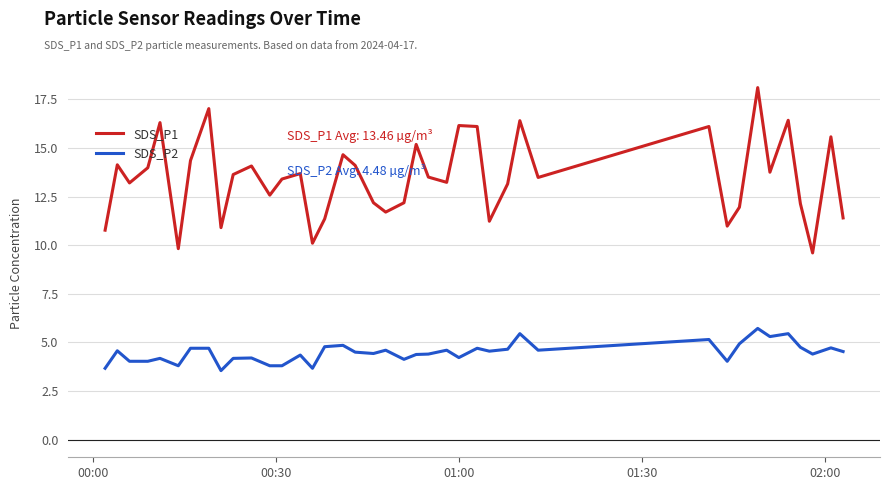

Which series has the widest spread of values?

SDS_P1